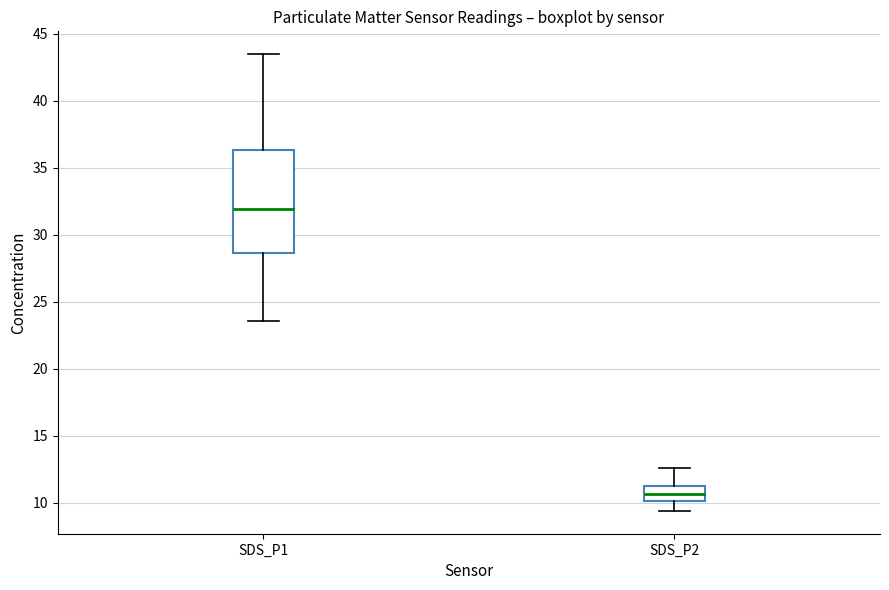

Comparing the boxes themselves (not the whiskers), which one is the tallest?

SDS_P1